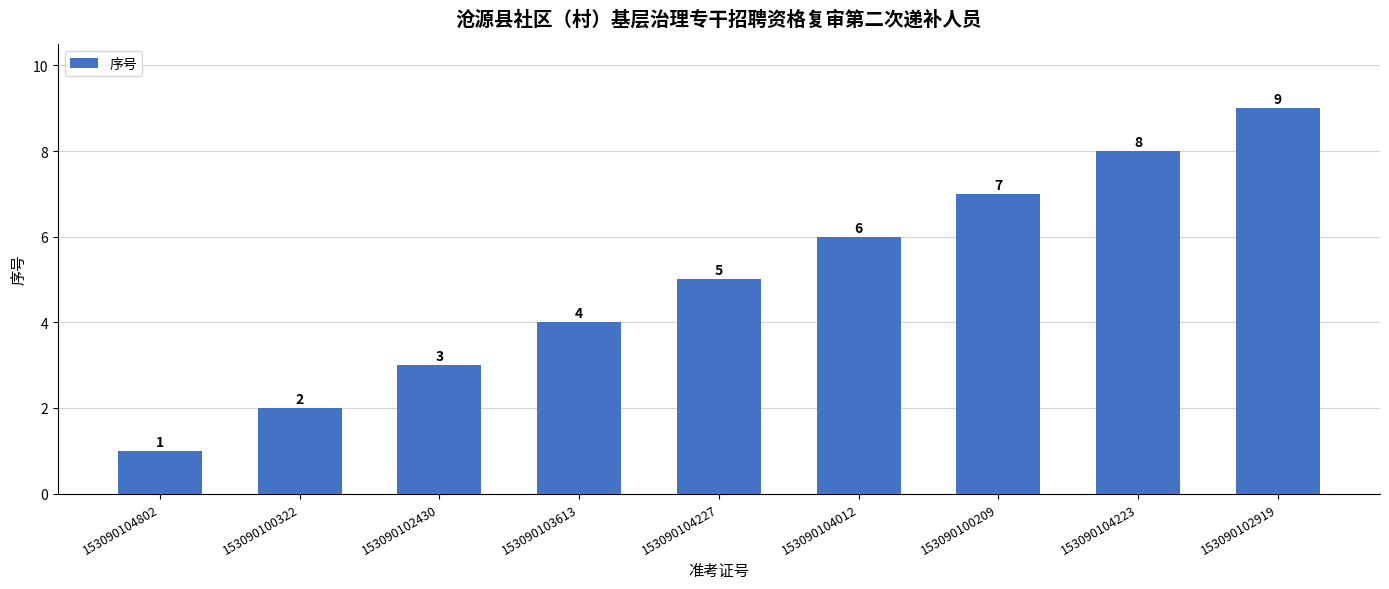

Which has a higher value, 153090100209 or 153090104802?

153090100209